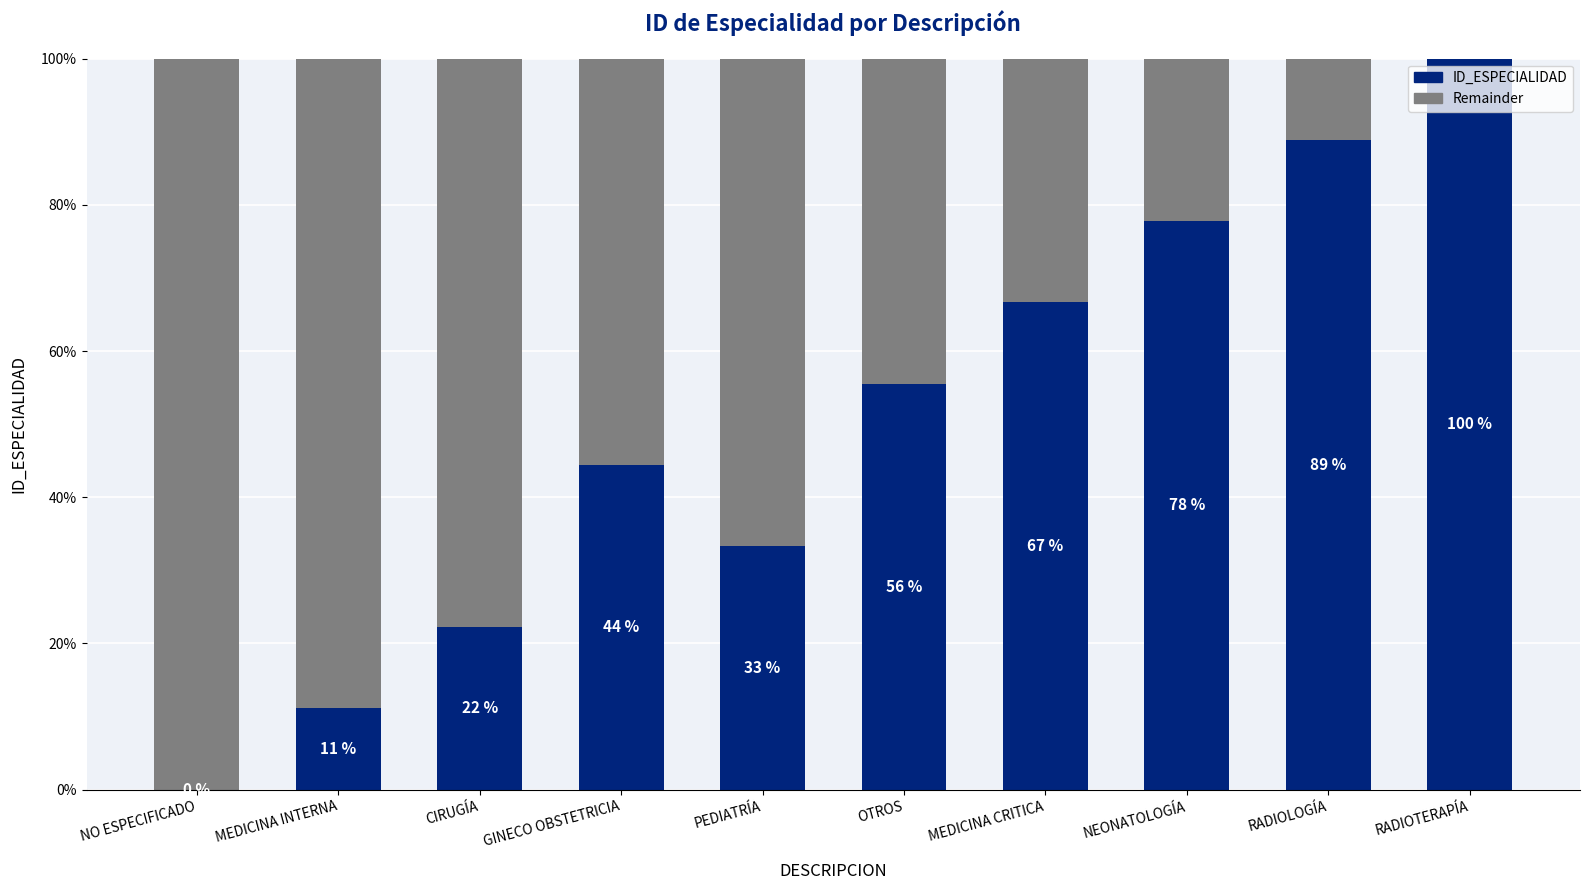

Rank the categories by ID_ESPECIALIDAD value from highest to lowest.

RADIOTERAPÍA, RADIOLOGÍA, NEONATOLOGÍA, MEDICINA CRITICA, OTROS, GINECO OBSTETRICIA, PEDIATRÍA, CIRUGÍA, MEDICINA INTERNA, NO ESPECIFICADO